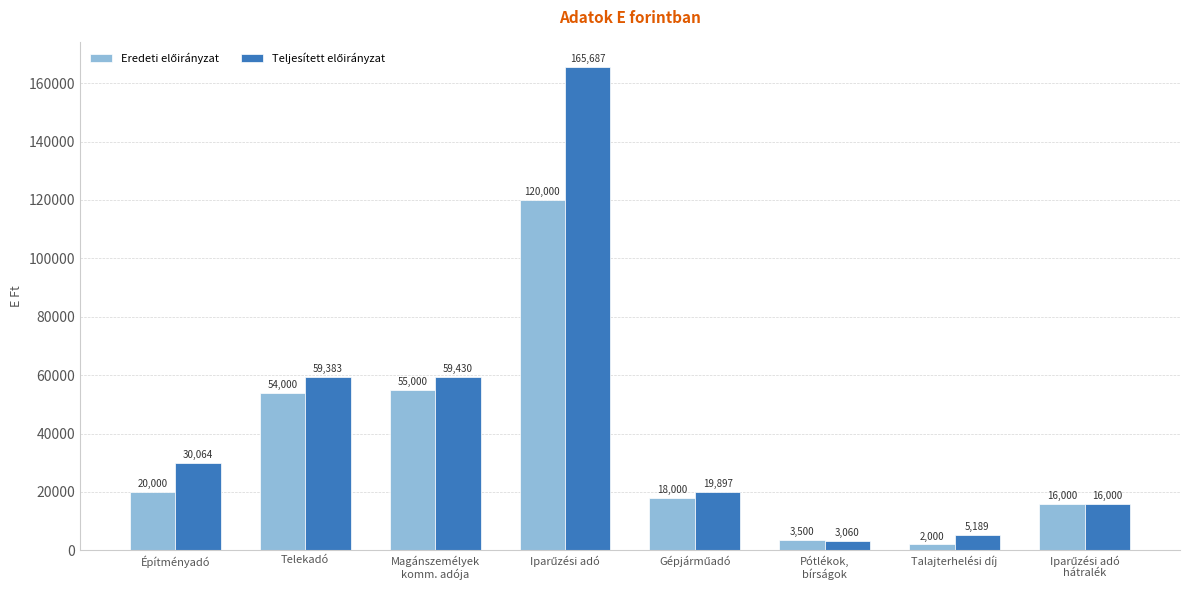

Which category has the lowest value across all series?

Talajterhelési díj